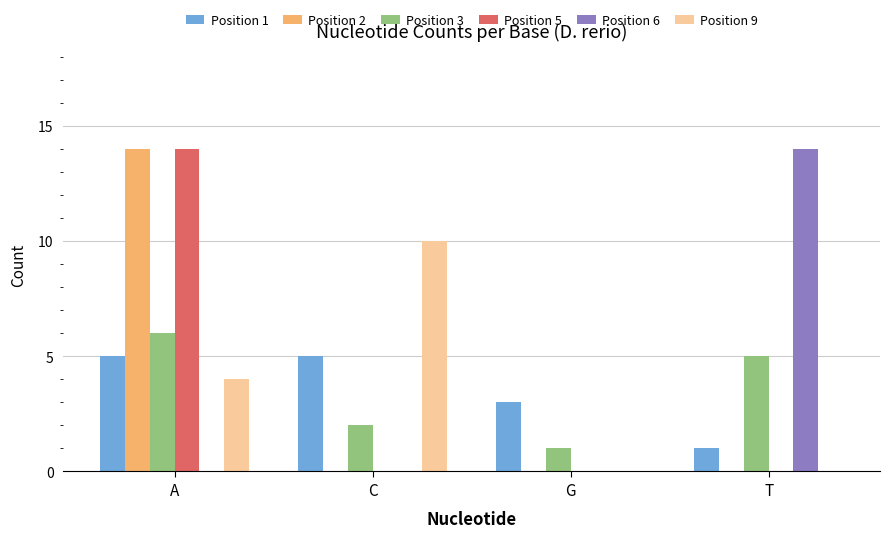

Count the Position 9 values in the range 0 to 10.

4